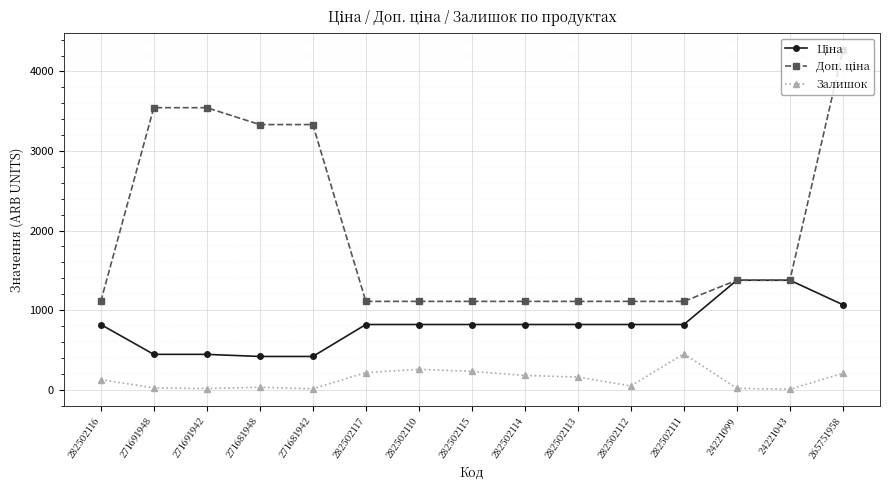

What is the maximum value shown in the chart?

4269.4